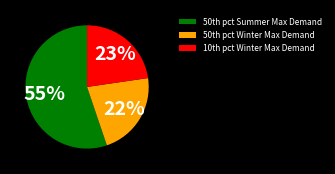

Which slice is the smallest?

50th pct Winter Max Demand